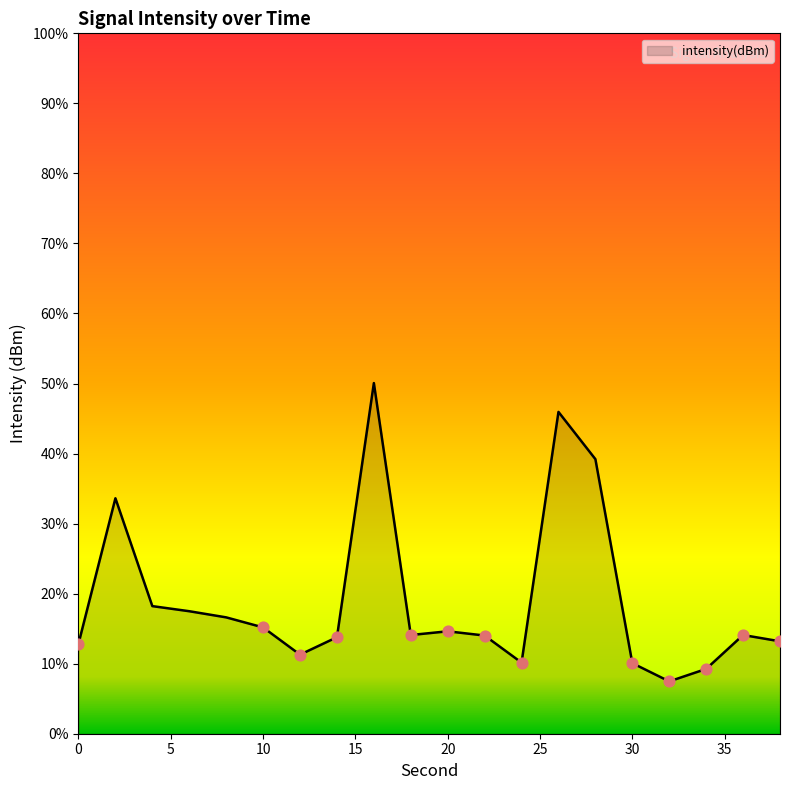

Between 14 and 6, which is larger?

6